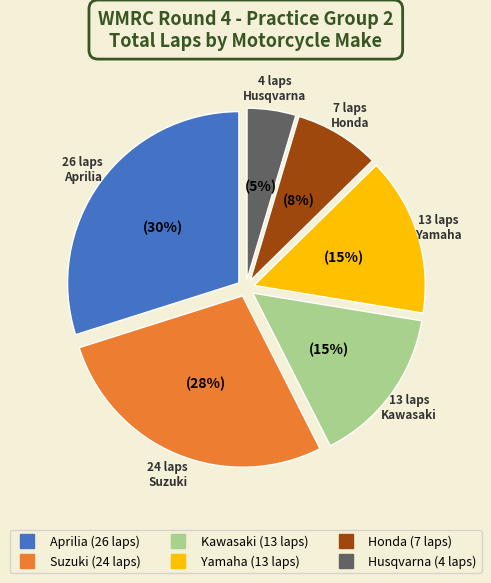

Is Arnaud Gouttin the majority of the pie?

No